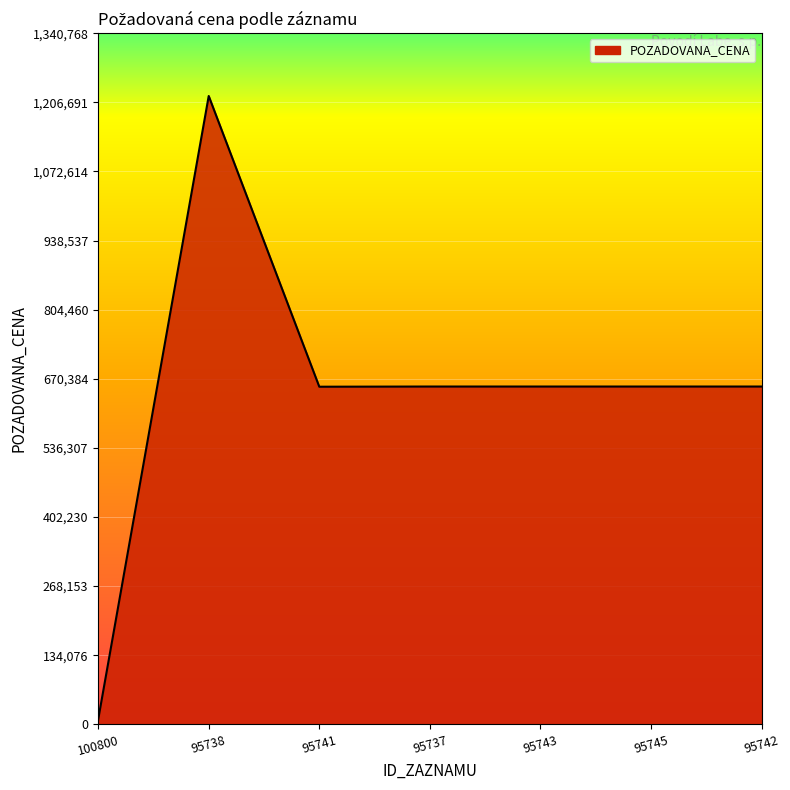

Where does the data first go above 655240?

95738